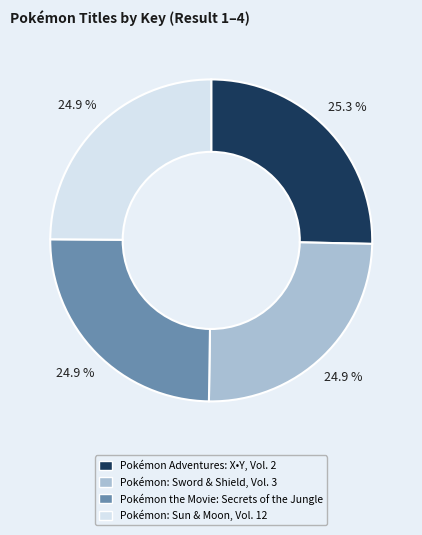

Is it true that Pokémon Adventures: X•Y, Vol. 2 is 33% of the pie?

False